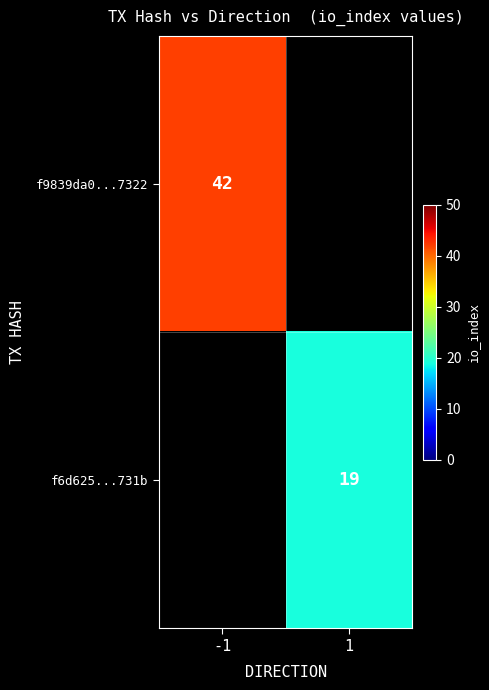

Is it true that f9839da0...7322 equals 42 at -1?

True